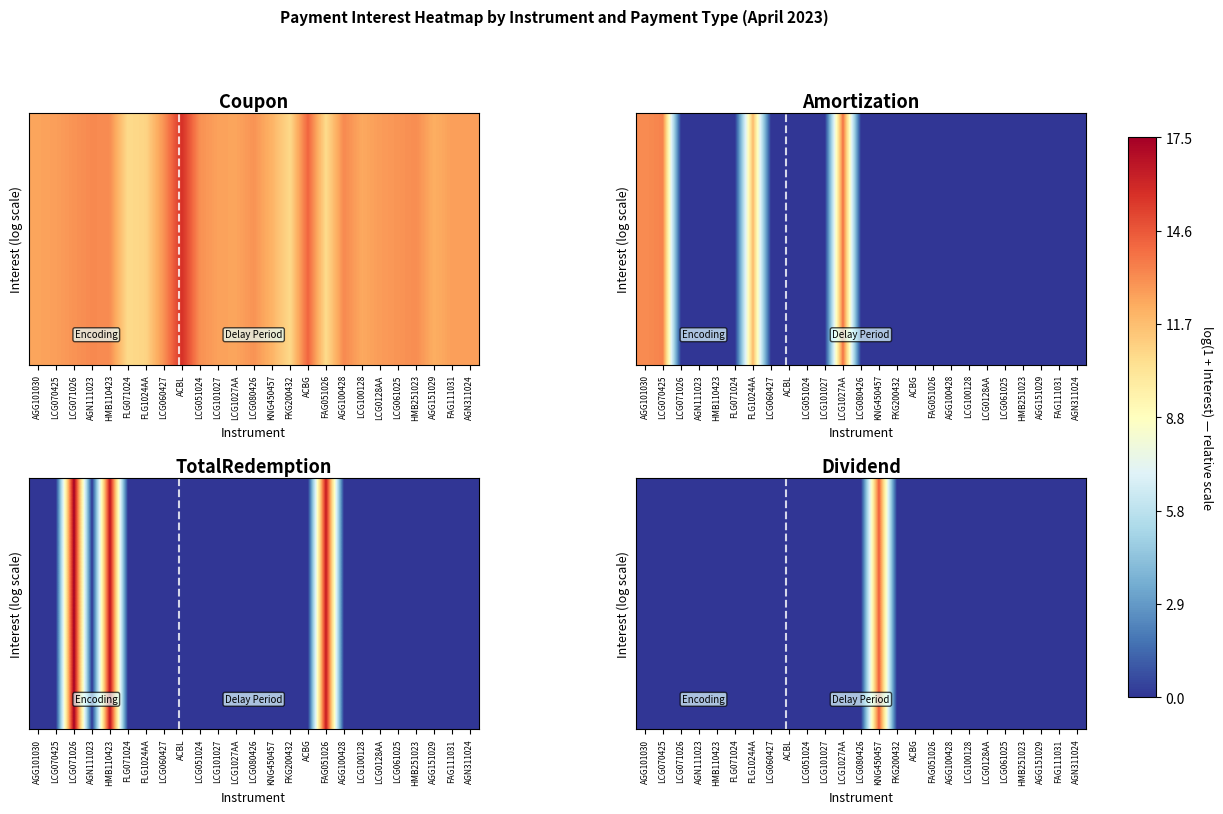

At which label is the value closest to 7?

AGG101030